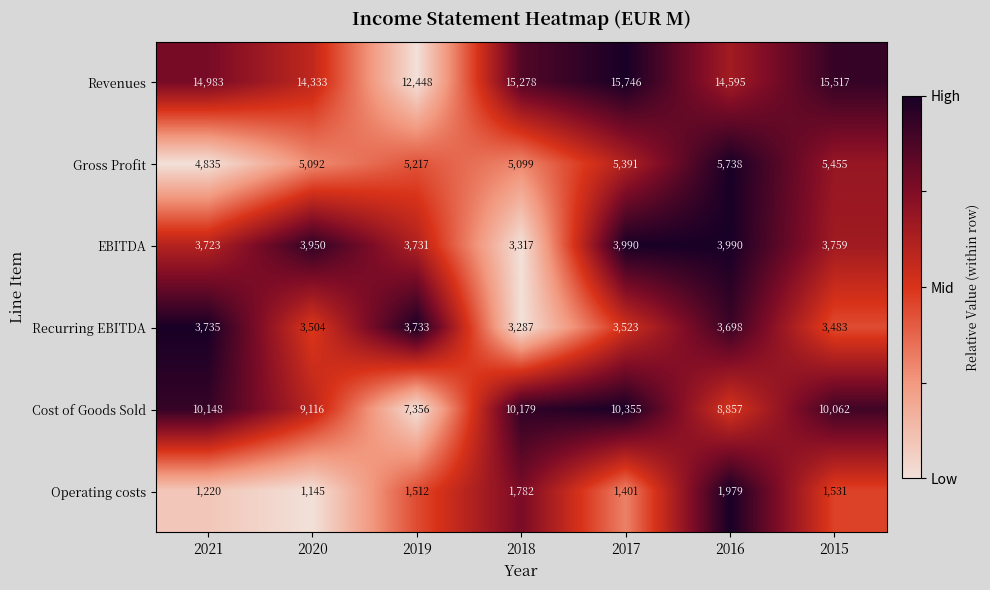

How many series are shown in this chart?

6